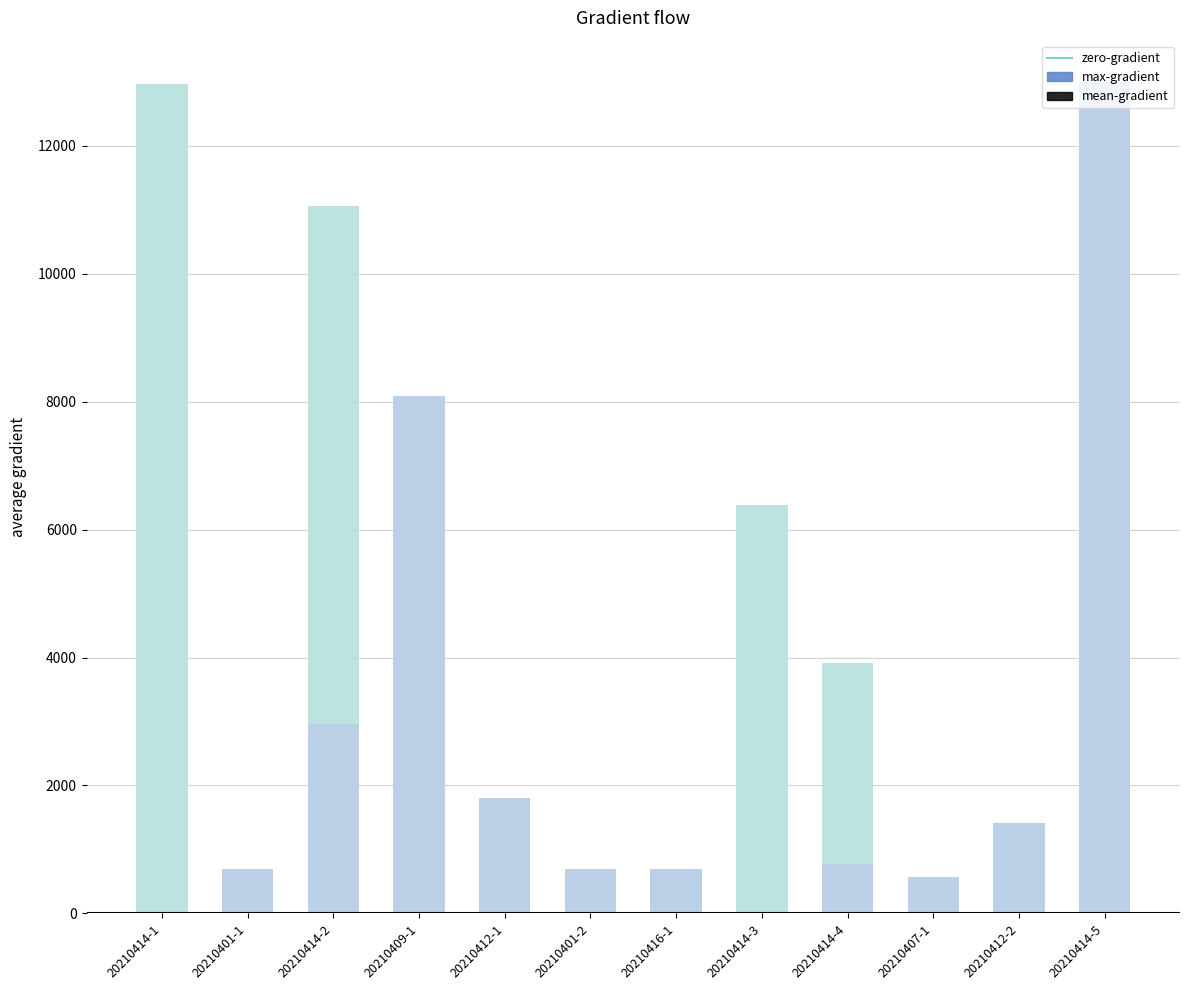

How many data points in mean-gradient are less than 771?

6